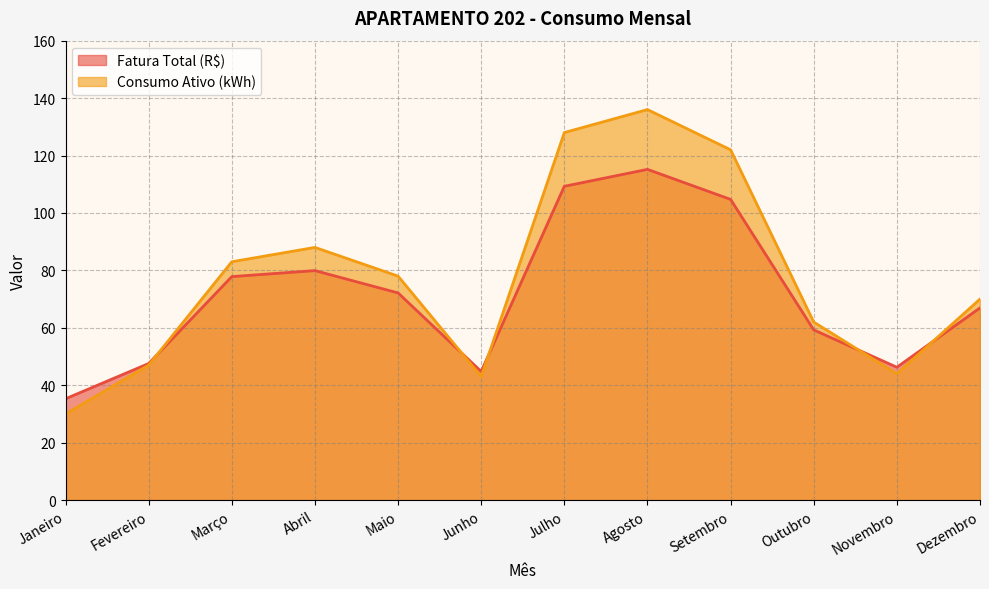

At which category is the sum across all series the highest?

Agosto